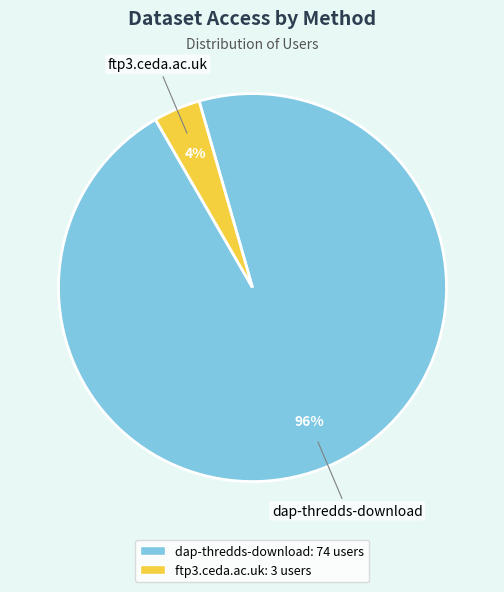

Is it true that ftp3.ceda.ac.uk is 10% of the pie?

False